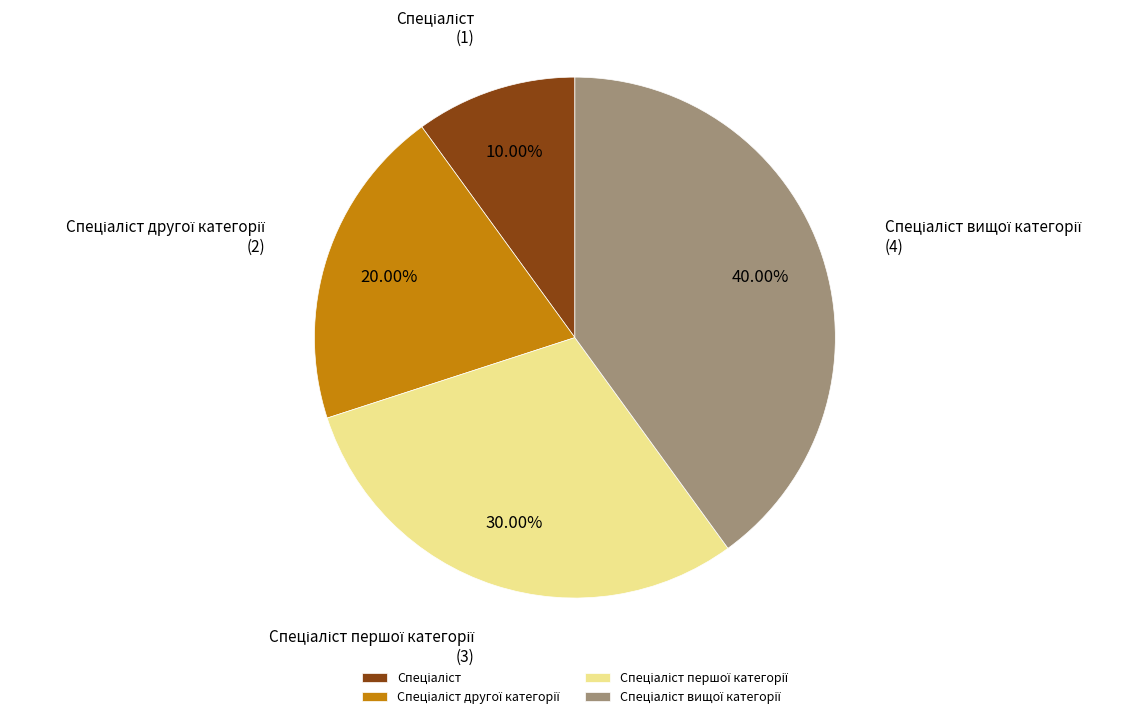

Does any single category account for the majority?

No